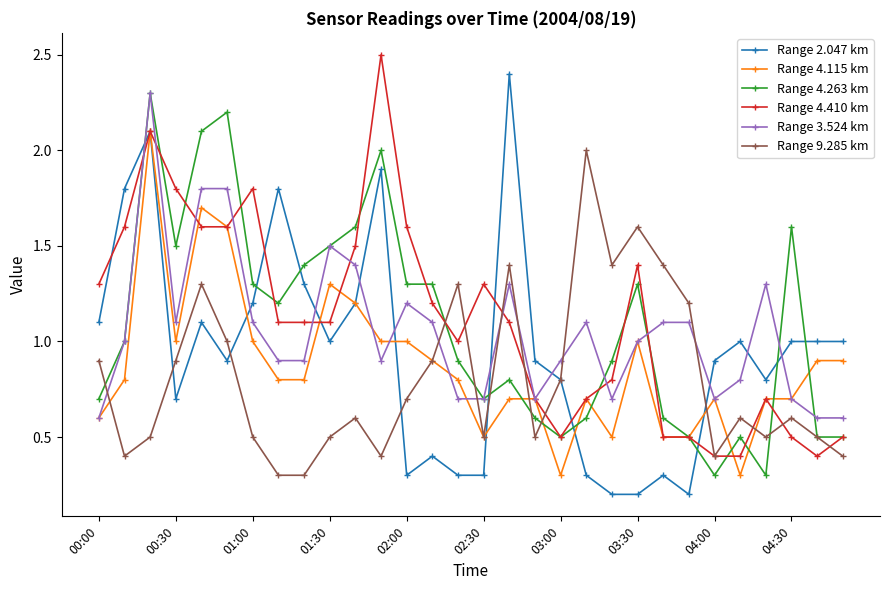

True or false: Range 2.047 km and Range 3.524 km cross at least once.

True